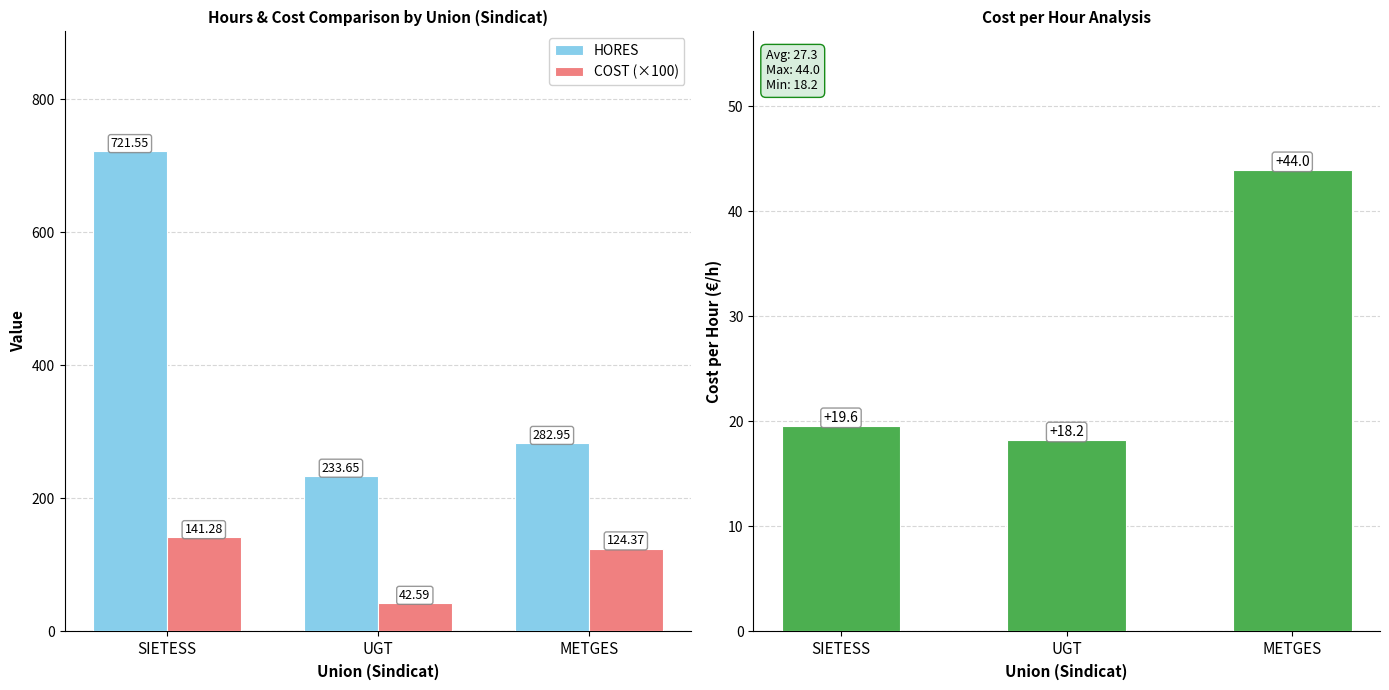

How many bars are there in total?

9